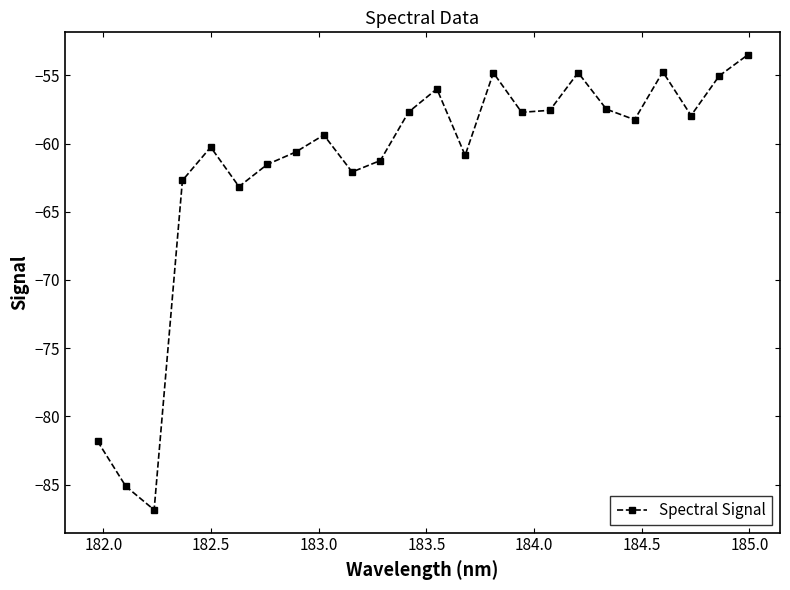

How many interior local valleys (lower than both neighbors) does the data have?

7